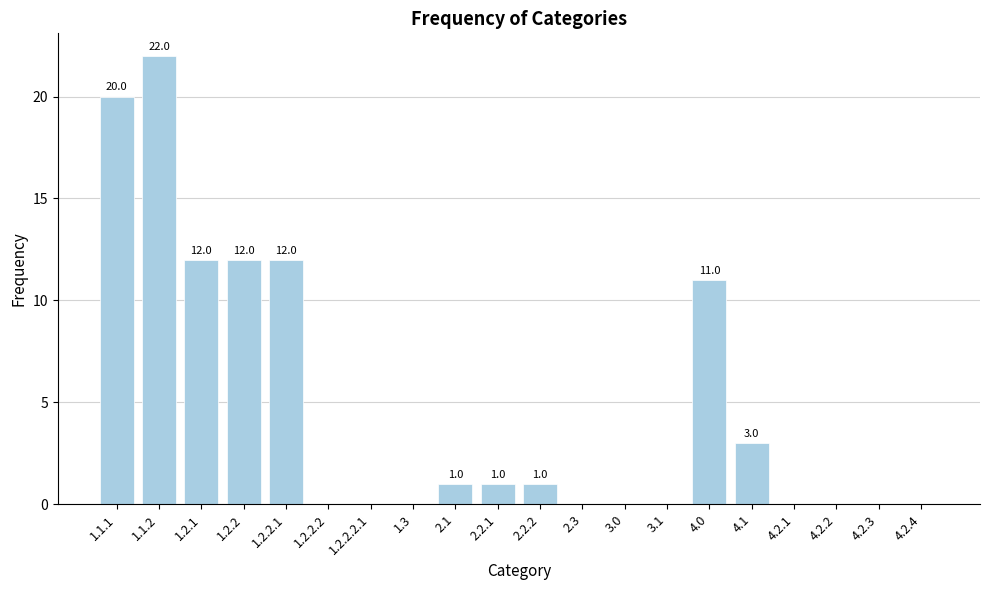

How many series are shown in this chart?

1